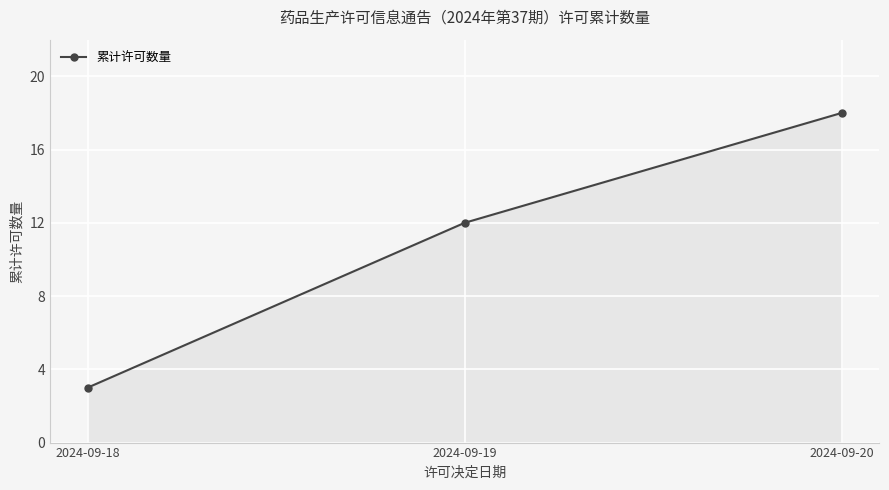

The value at 2024-09-20 is 30. True or false?

False